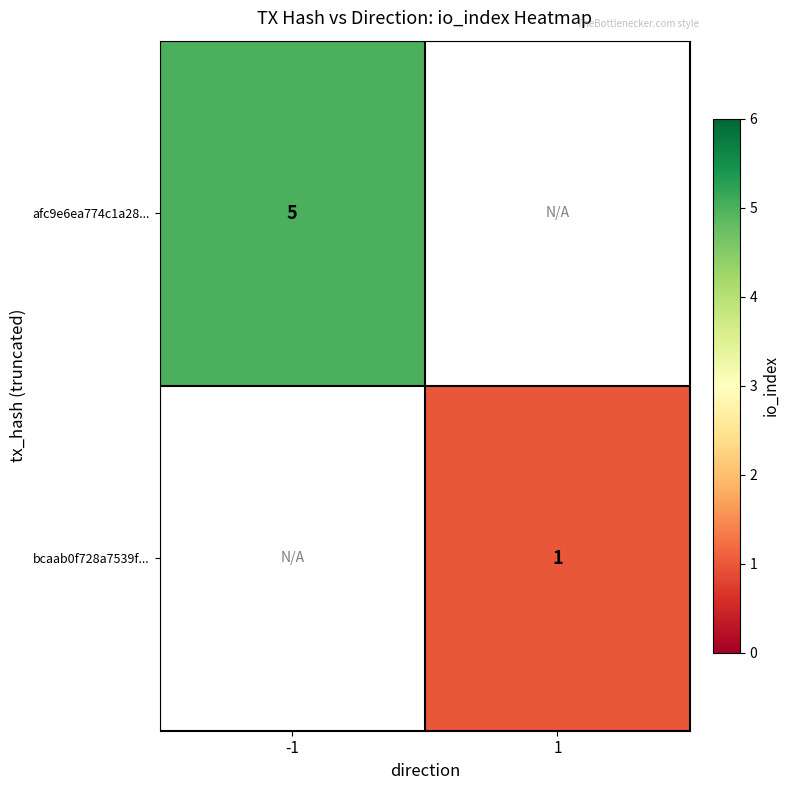

What is the smallest value displayed?

1.0